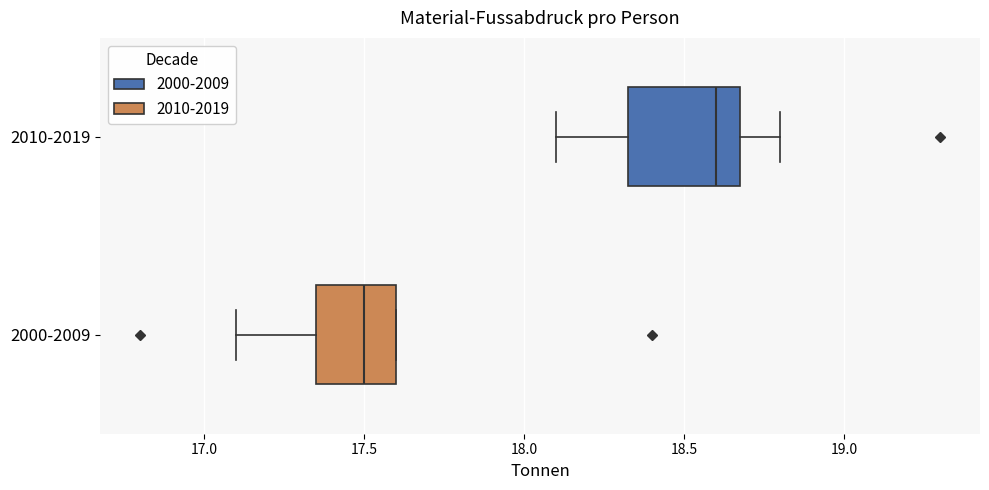

Which box's median line is the furthest to the right?

2010-2019